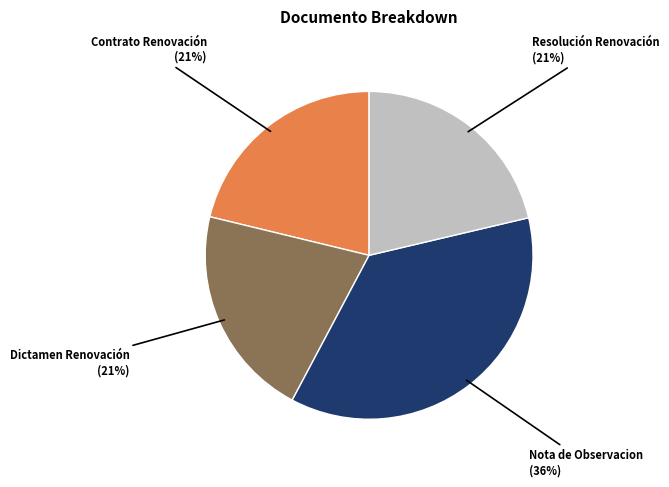

How many segments does this pie chart have?

4